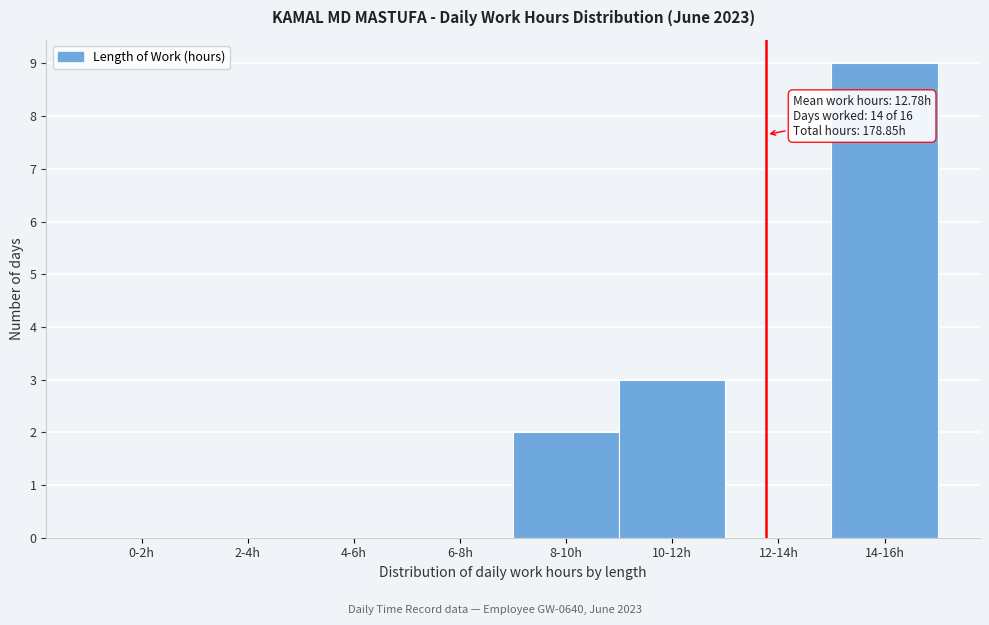

Reading left to right, transcribe all the data shown in this chart.

0-2h=0	2-4h=0	4-6h=0	6-8h=0	8-10h=2	10-12h=3	12-14h=0	14-16h=9